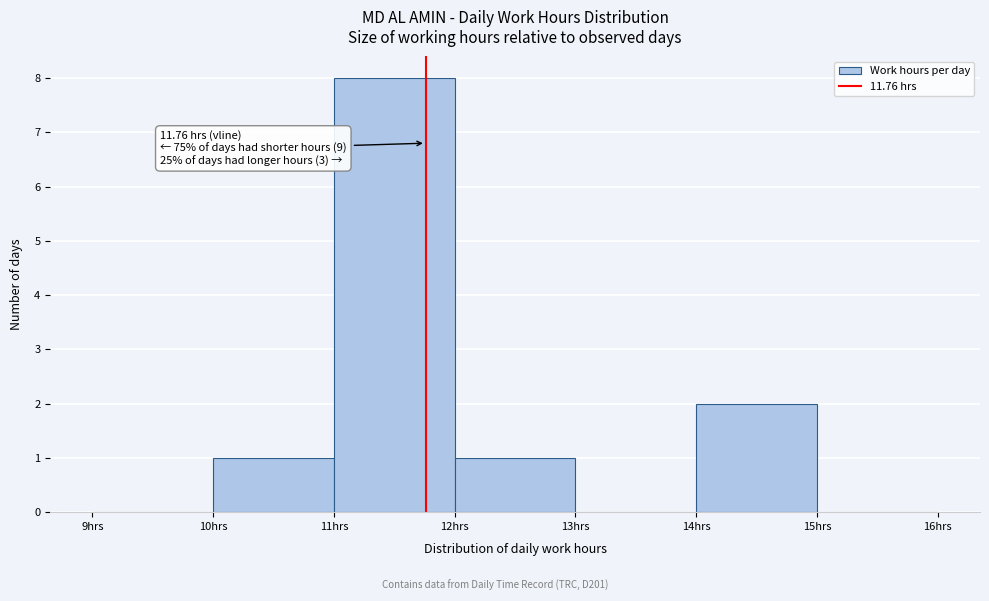

Which range on the x-axis has the tallest bar?

11 to 12